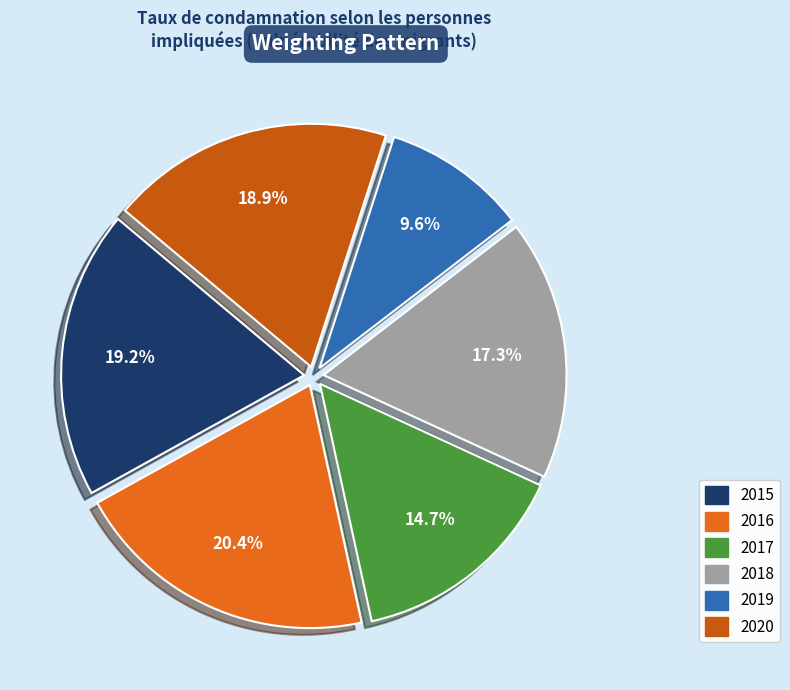

The 2019 slice represents 17% of the pie. True or false?

False